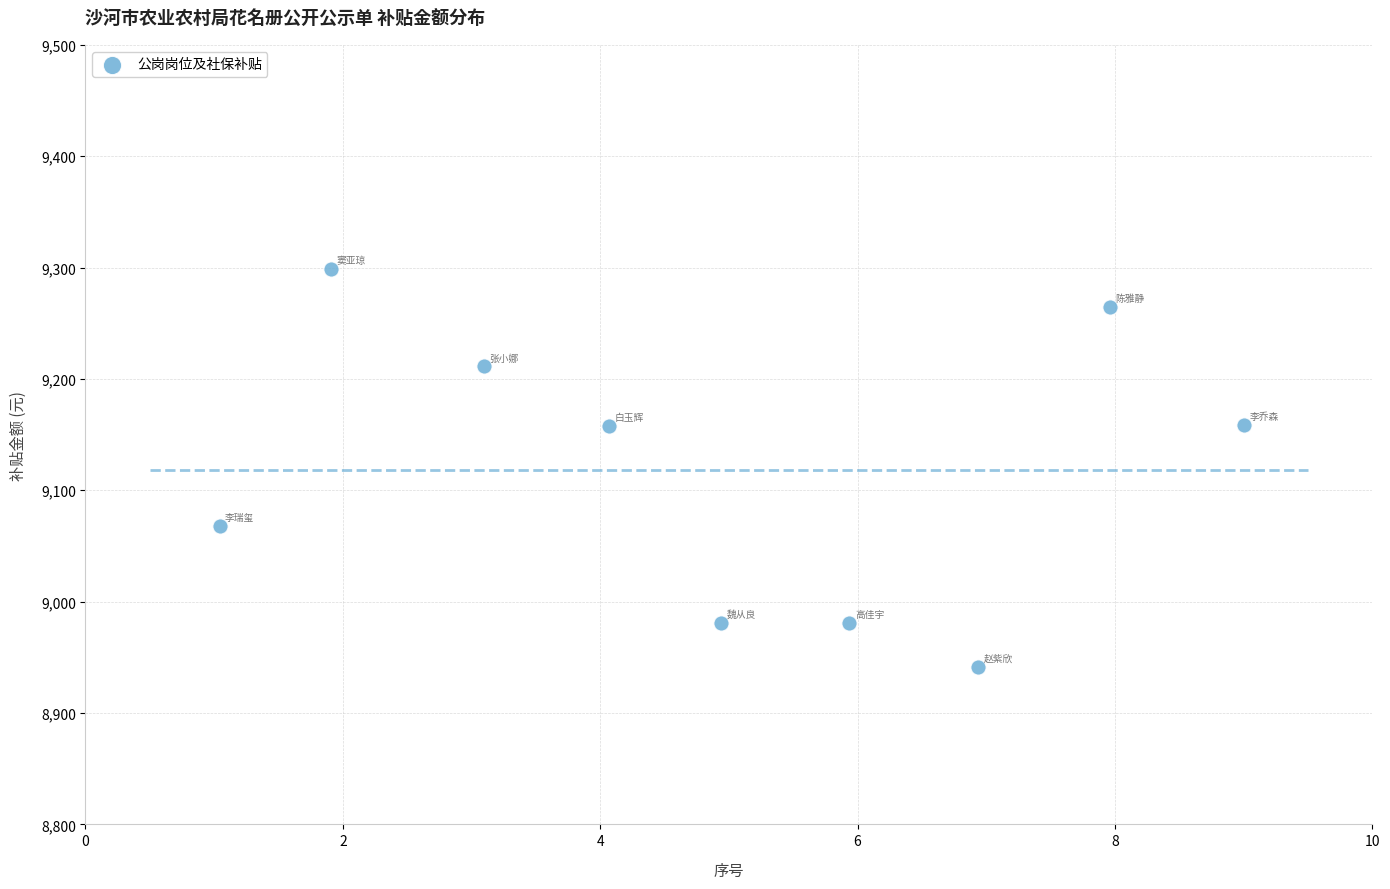

What is the range of X values (max minus min)?

8.0